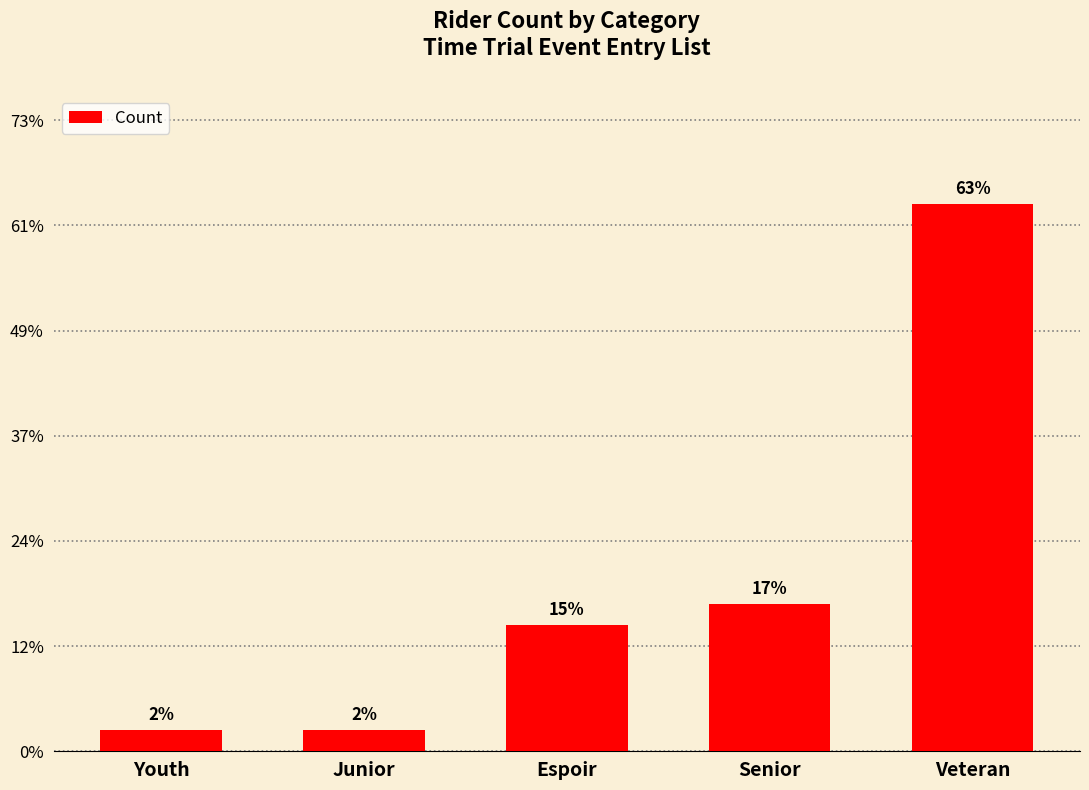

At which category does the chart reach its peak across all series?

Veteran